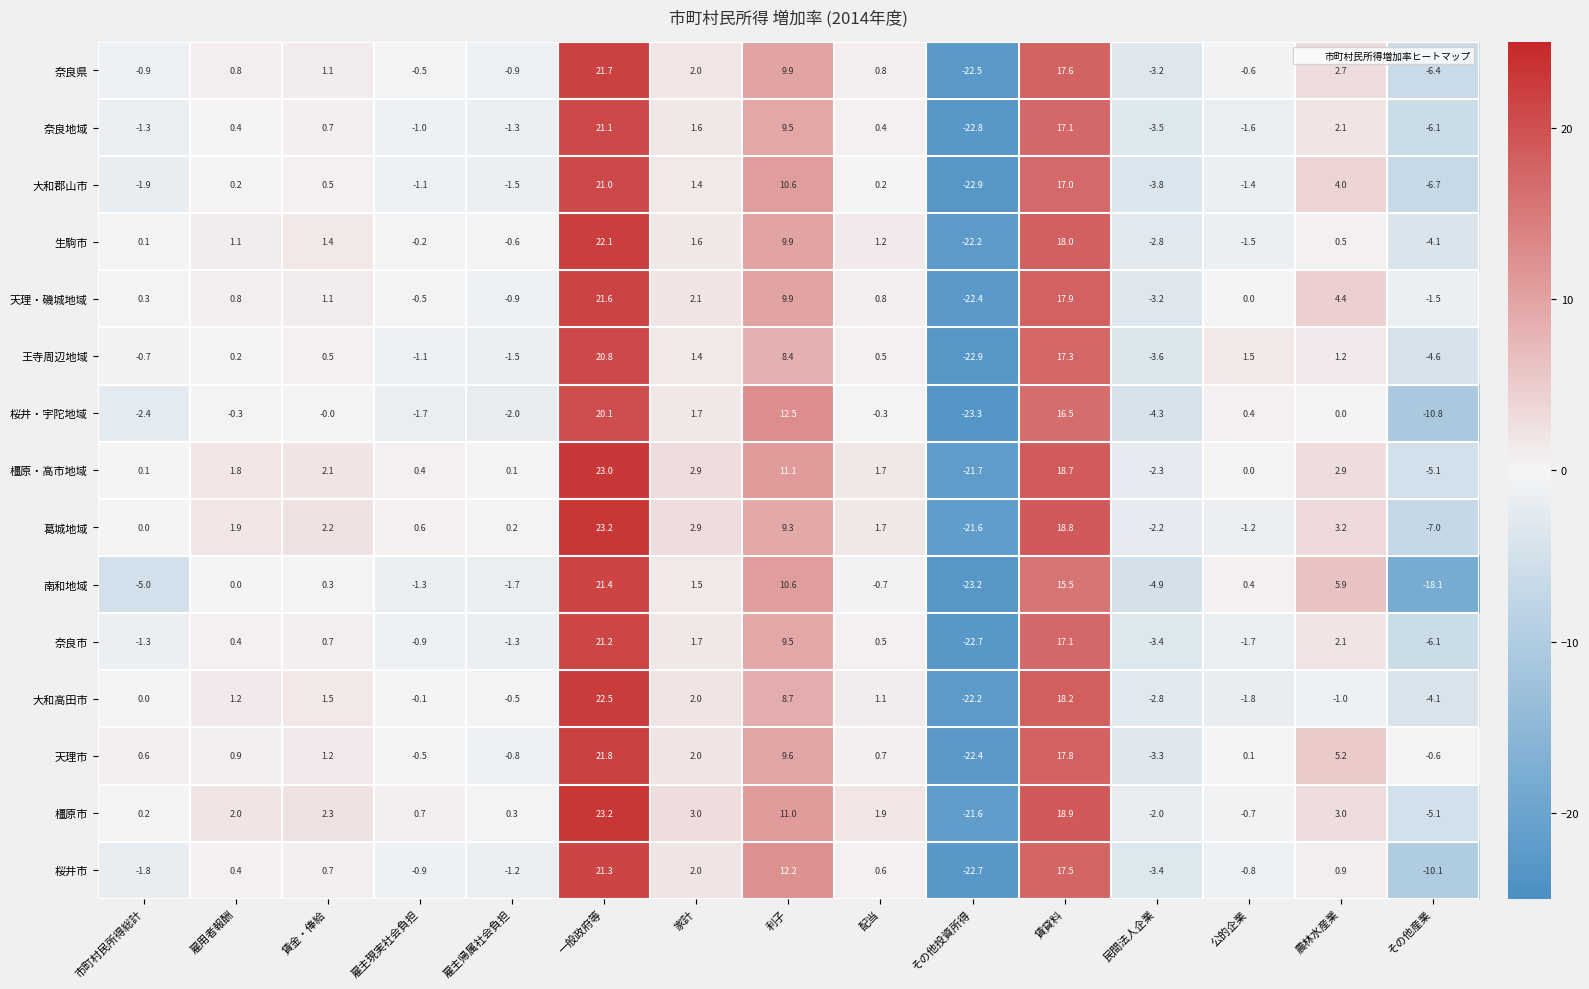

How many categories are shown in the chart?

15